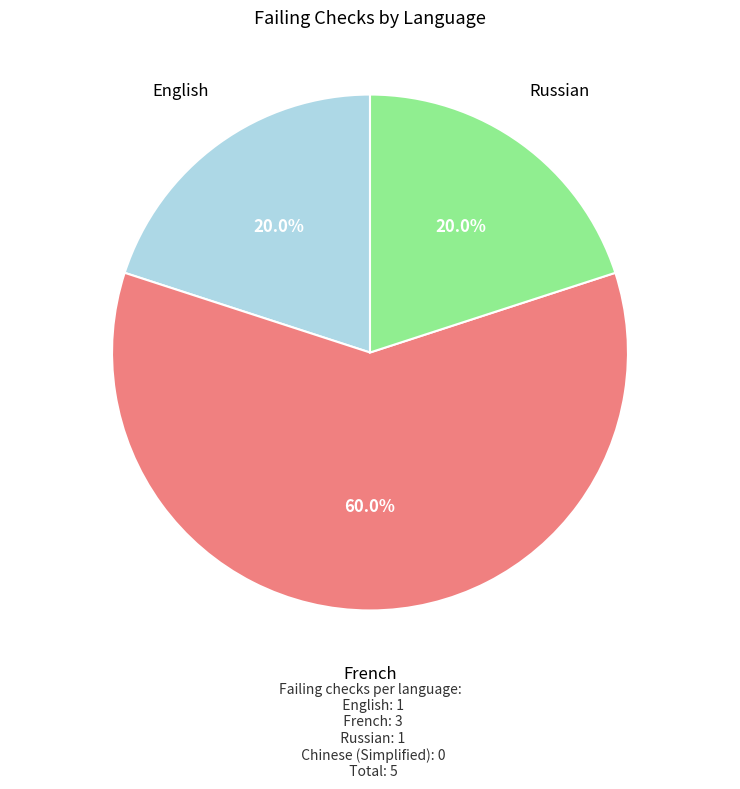

Which slice is the largest?

French